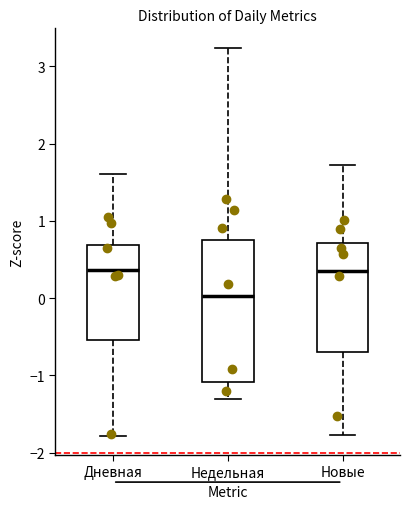

Reading left to right, read every box against the y-axis: the position of its median line, the range the box covers, and the ends of its whiskers. The values are not printed on the chart, so give them approximately, as read against the axis.

Дневная: median 0.4, box -0.5 to 0.7, whiskers -1.8 to 1.6
Недельная: median 0.0, box -1.1 to 0.8, whiskers -1.3 to 3.2
Новые: median 0.4, box -0.7 to 0.7, whiskers -1.8 to 1.7